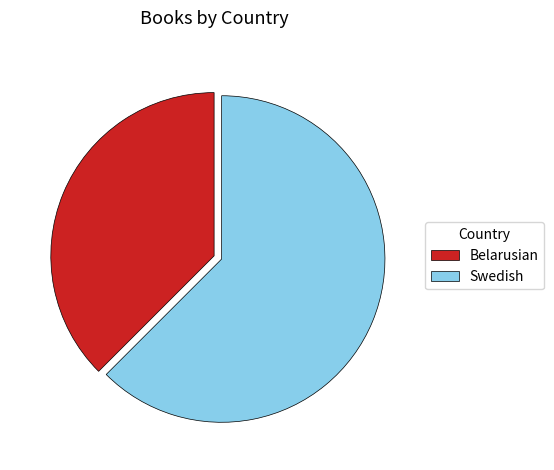

Rank the categories by value from lowest to highest.

Belarusian, Swedish